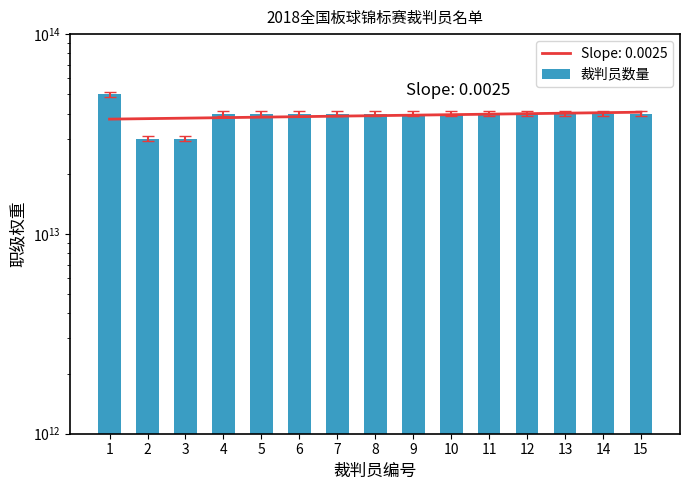

The value at 6 is 68027538792944. True or false?

False